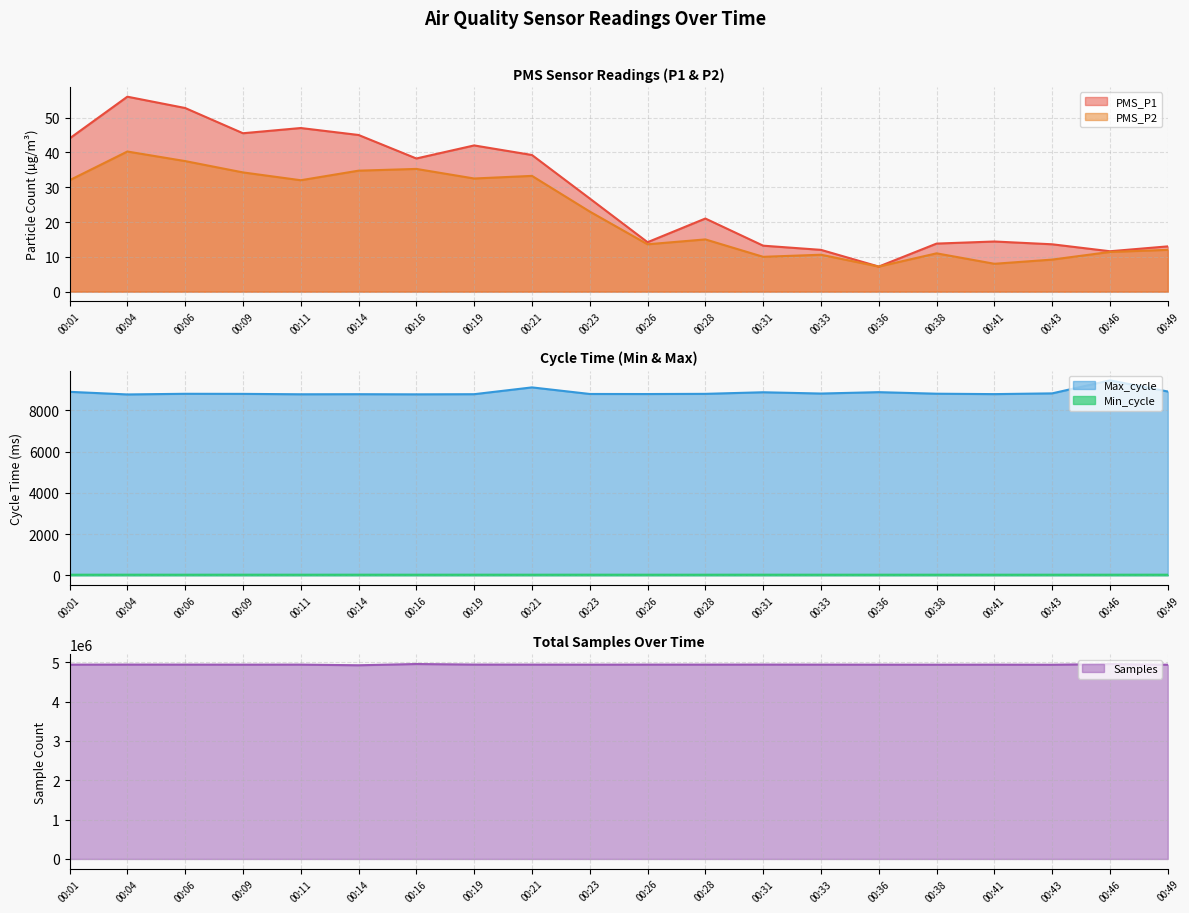

The value of Samples at 00:01 is 7652043.5. True or false?

False